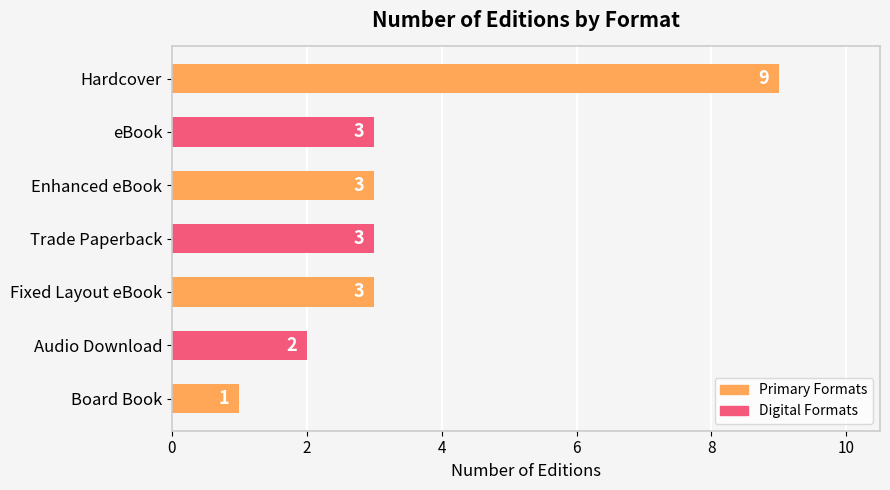

Reading top to bottom, extract all data points from this chart.

Hardcover=9	eBook=3	Enhanced eBook=3	Trade Paperback=3	Fixed Layout eBook=3	Audio Download=2	Board Book=1